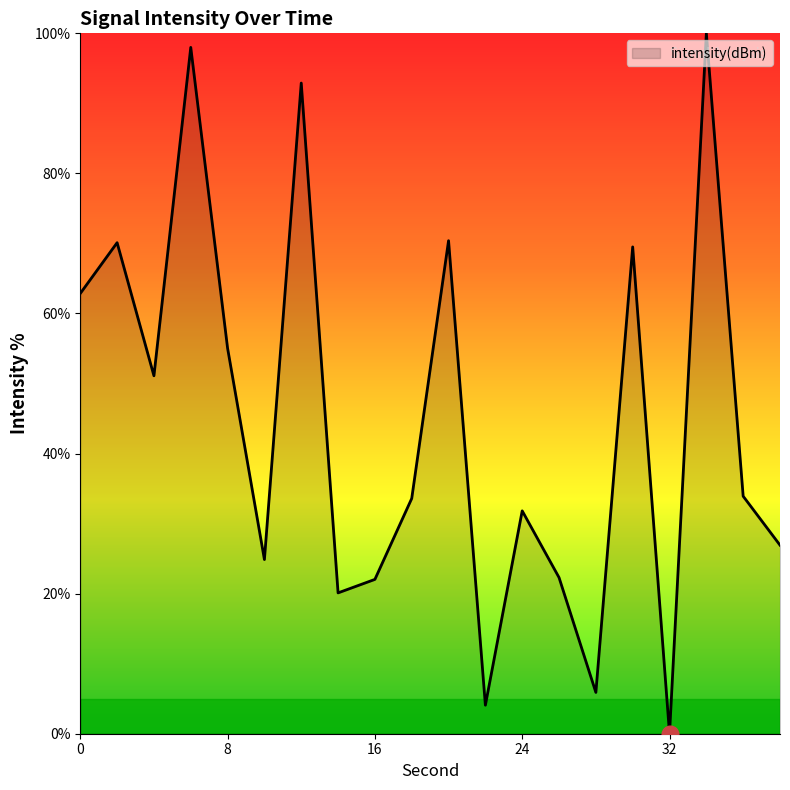

How many lines are shown in the chart?

1